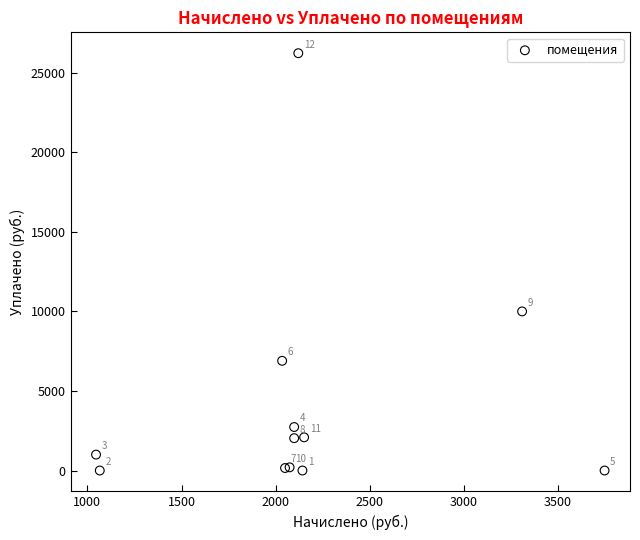

What Y value in the scatter plot is closest to 13114?

10000.0